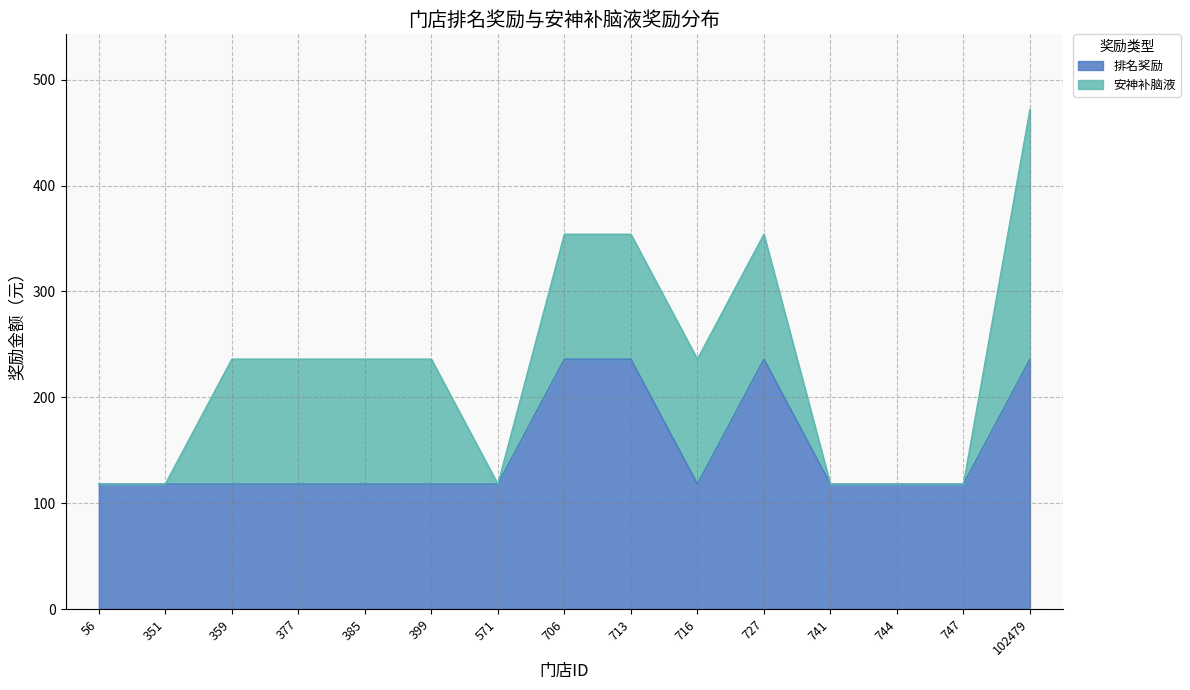

Reading right to left, extract all data points from this chart.

236	118	118	118	236	118	236	236	118	118	118	118	118	118	118